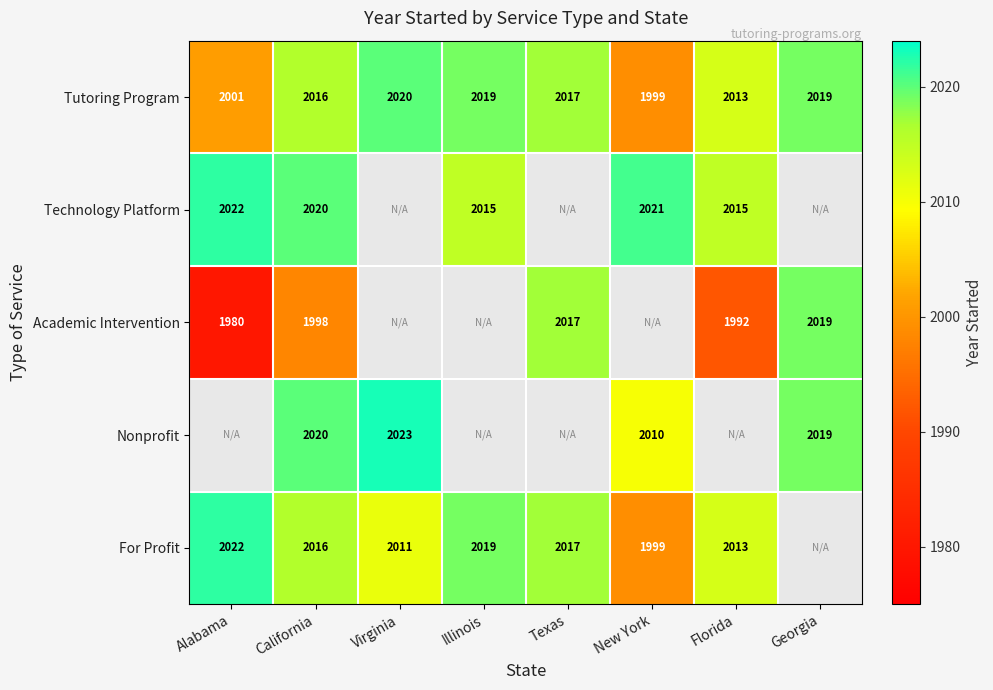

The Tutoring Program series shows 3069 at Virginia. True or false?

False